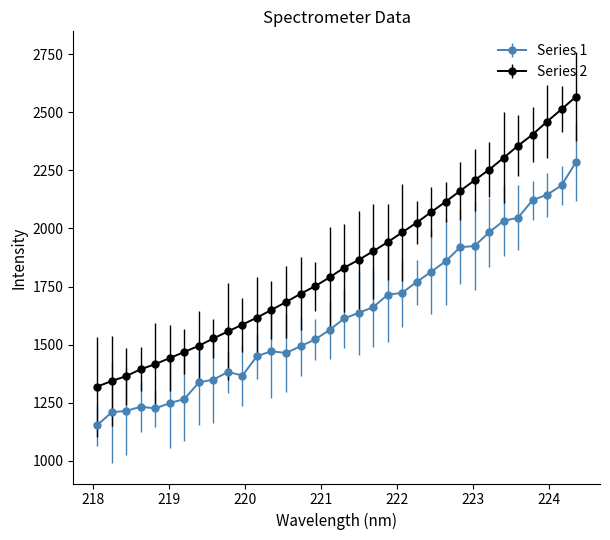

Which series has the largest range (max minus min)?

Series 2